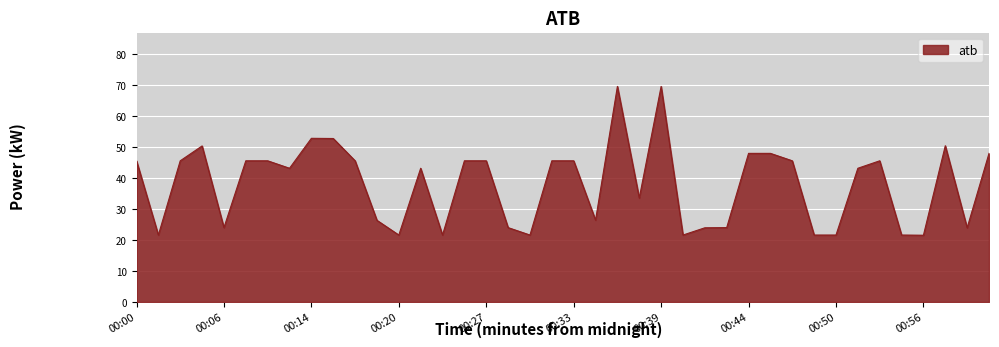

What is the smallest value displayed?

21.6